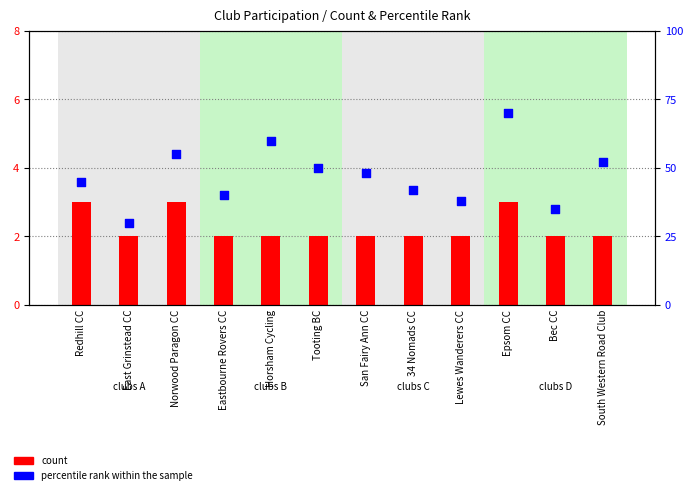

Which series has the widest spread of Y values?

percentile rank within the sample